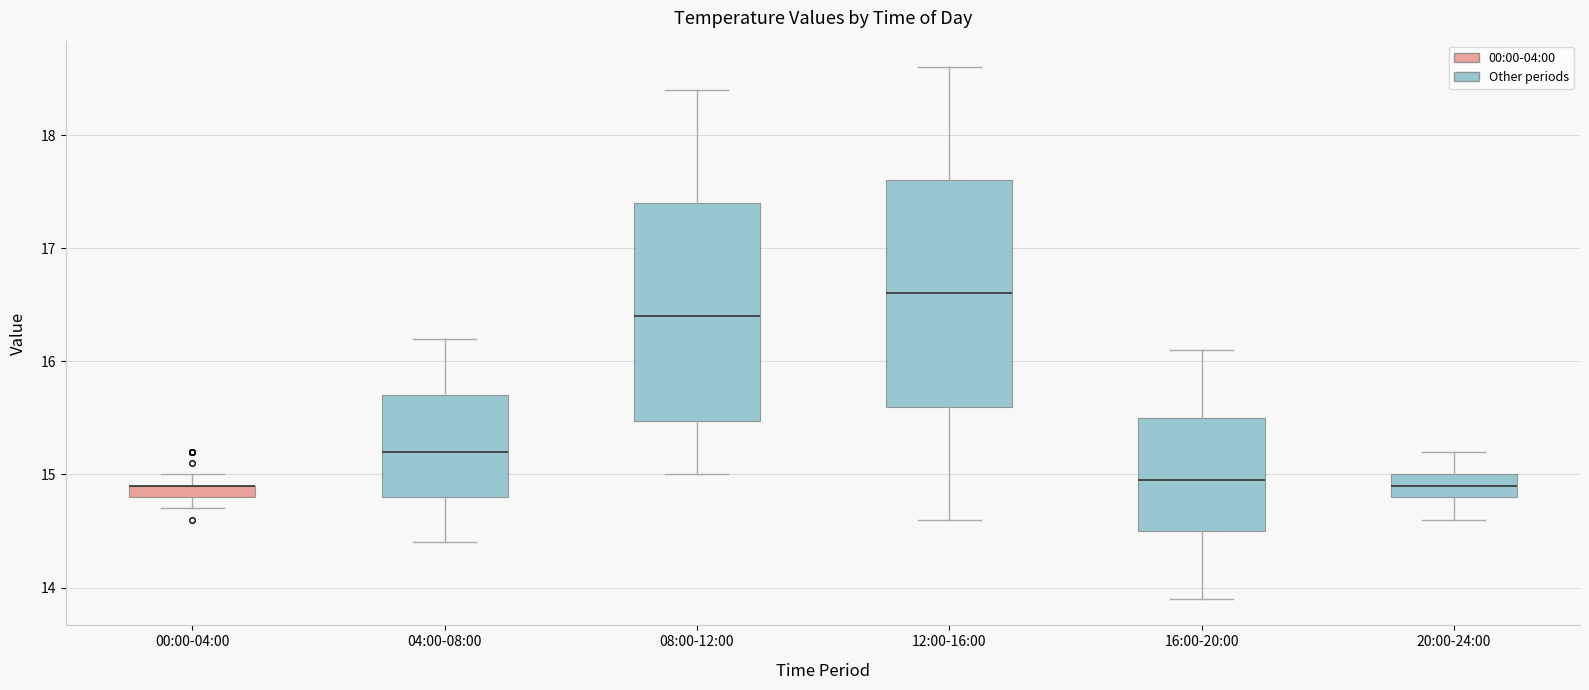

Where does the lower whisker of the box for 12:00-16:00 end on the y-axis? The values are not printed on the chart, so give them approximately, as read against the axis.

14.6